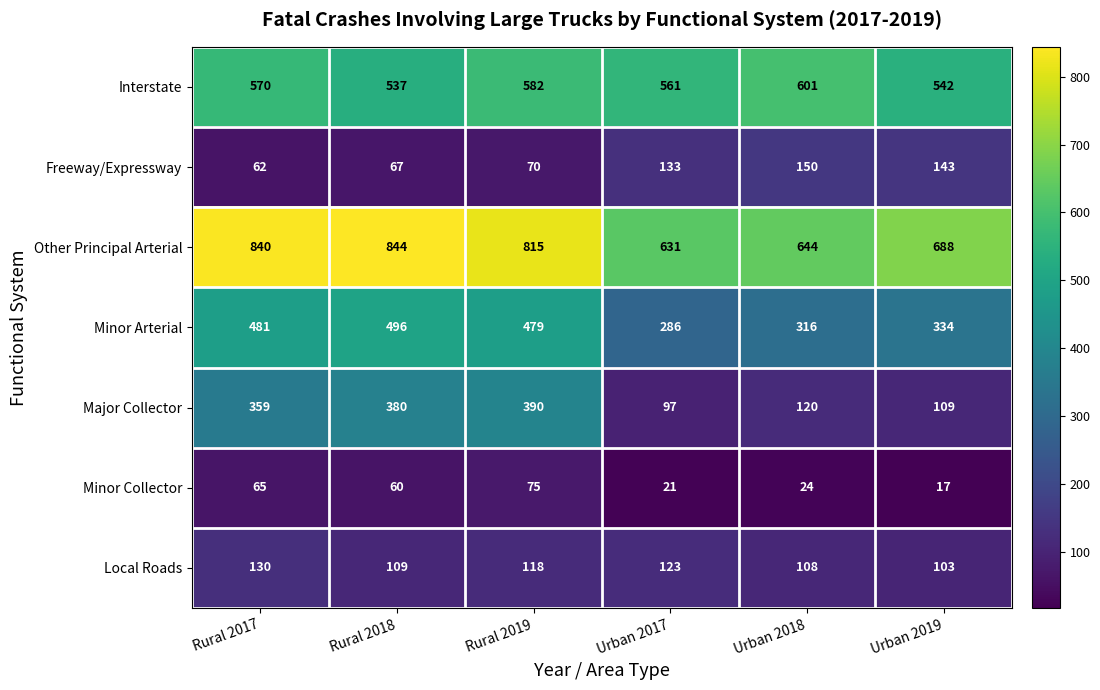

At how many categories does at least one series exceed 105?

6